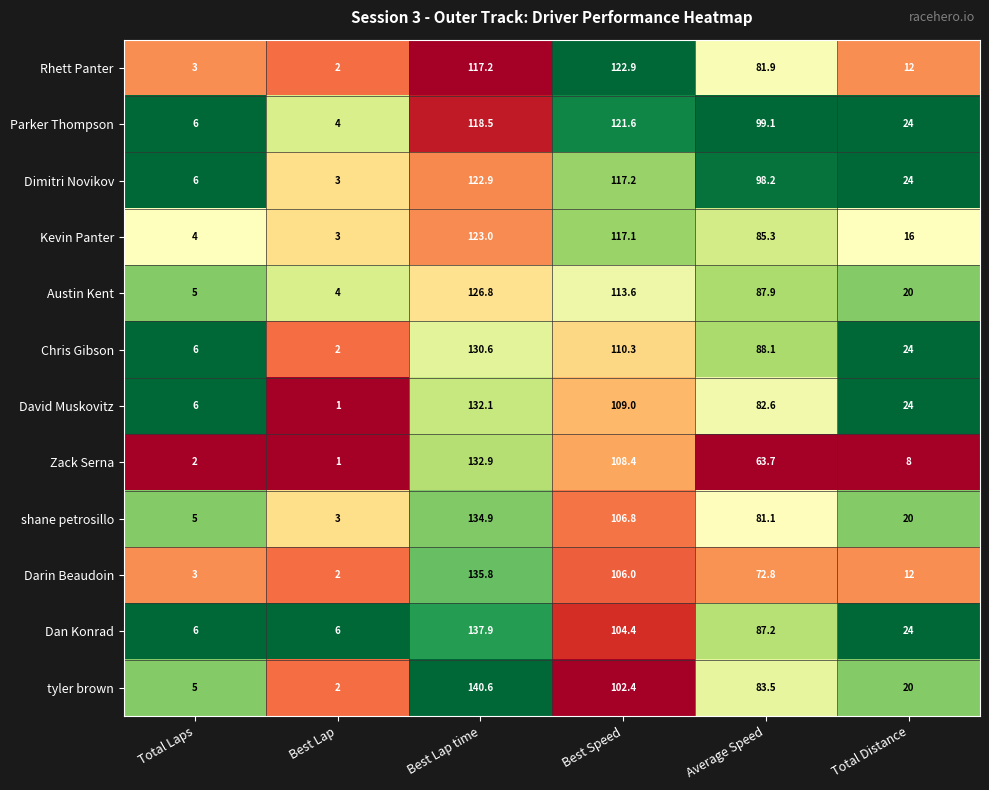

What is the spread (max minus min) of values at Total Distance?

16.0